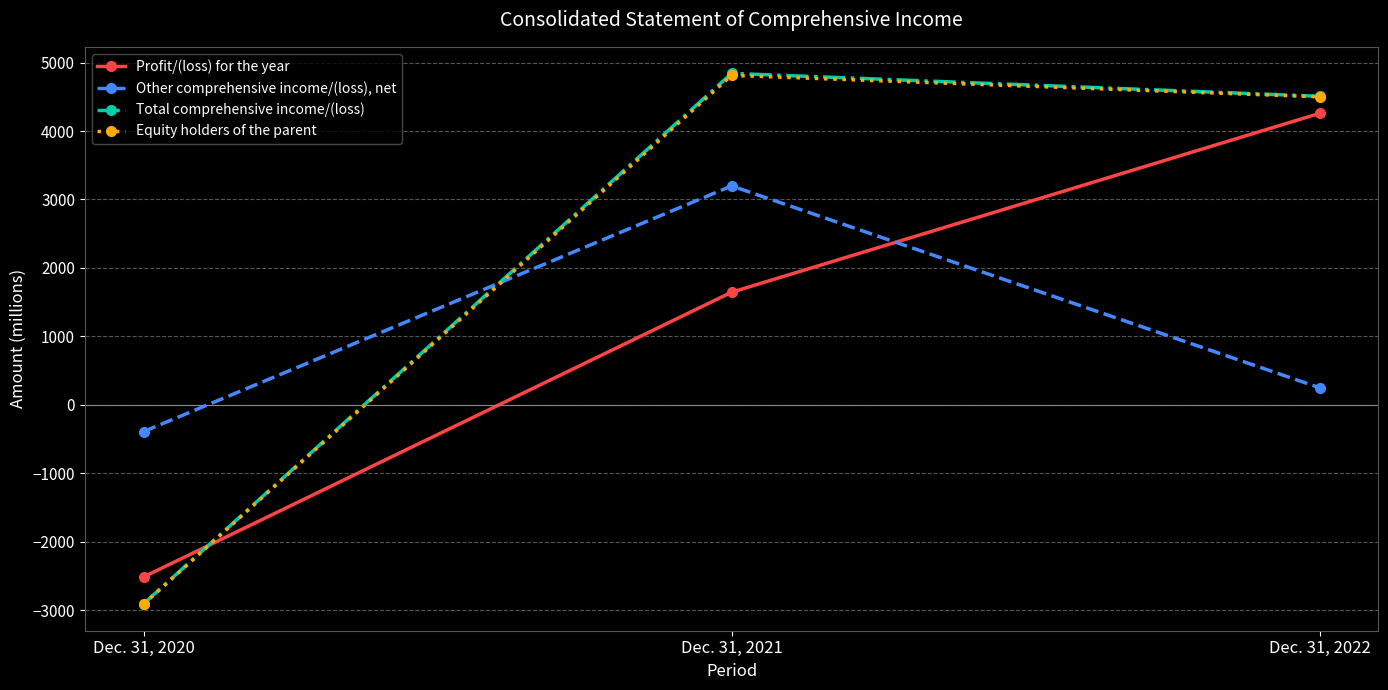

What is the value of the Equity holders of the parent point at the 1st from the left?

-2914